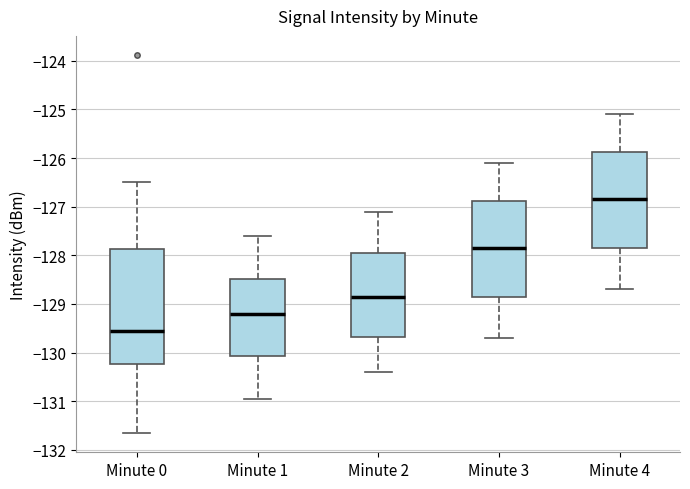

Which box is the tallest, from its lower edge to its upper edge?

Minute 0